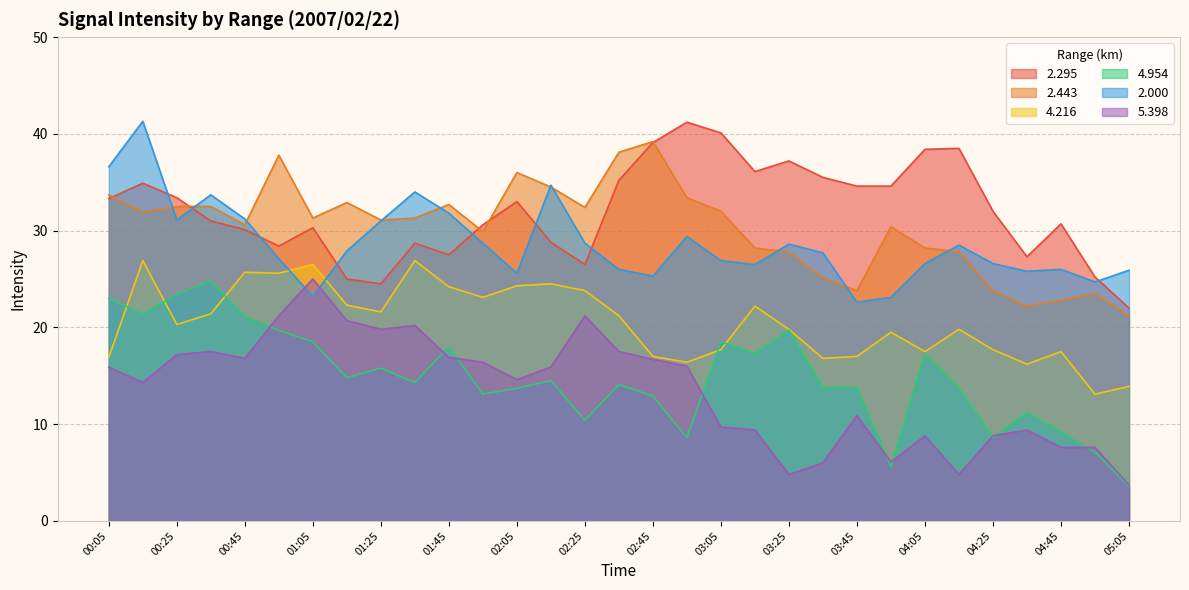

How many data points in 2.000 are less than 27?

14